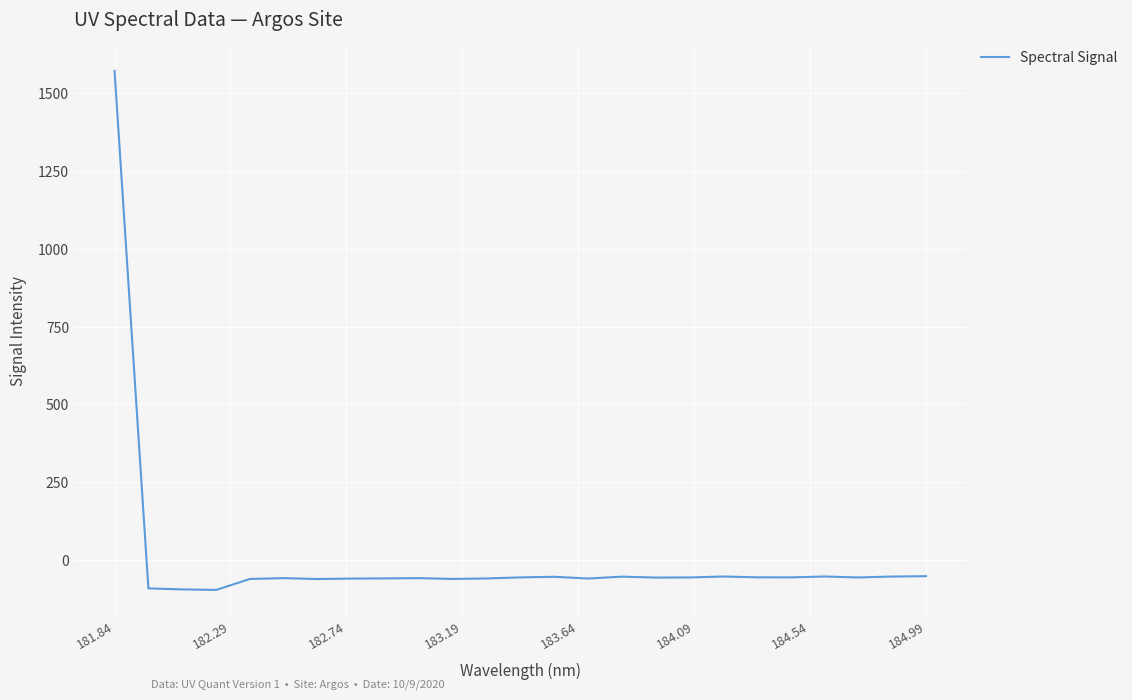

What is the maximum value shown in the chart?

1571.4